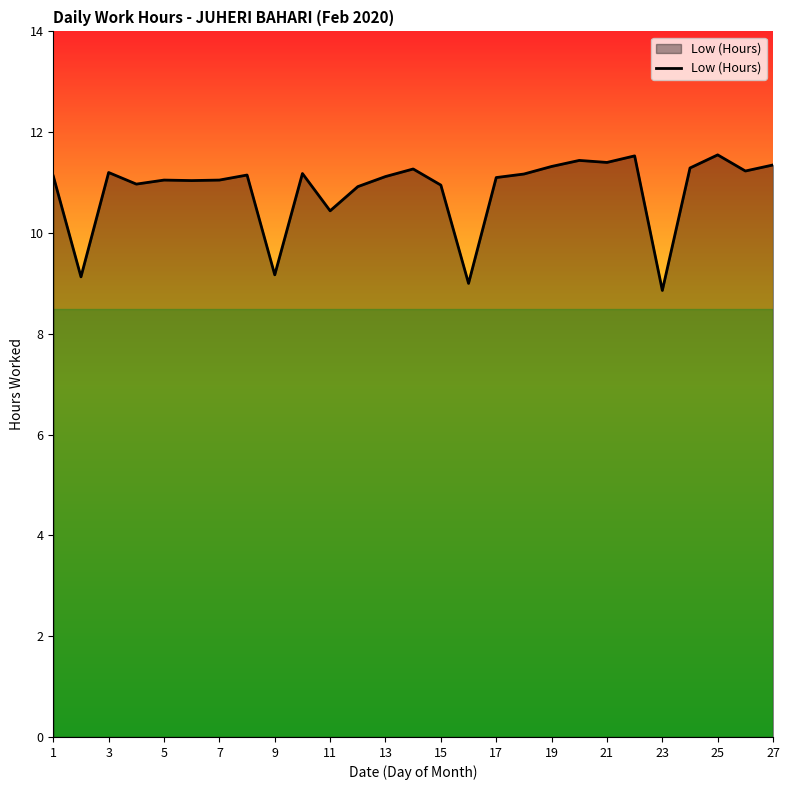

How many lines are shown in the chart?

1